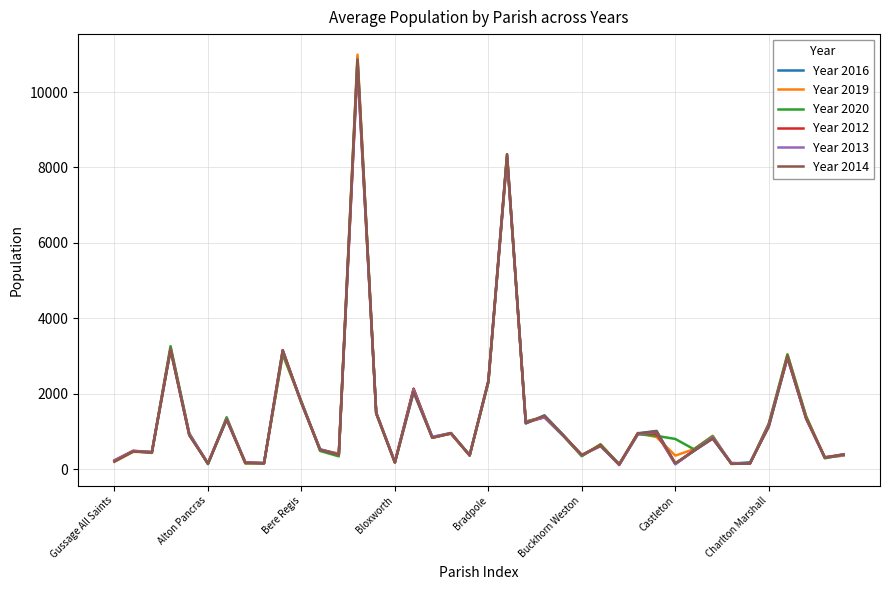

Which series has the largest range (max minus min)?

Year 2019